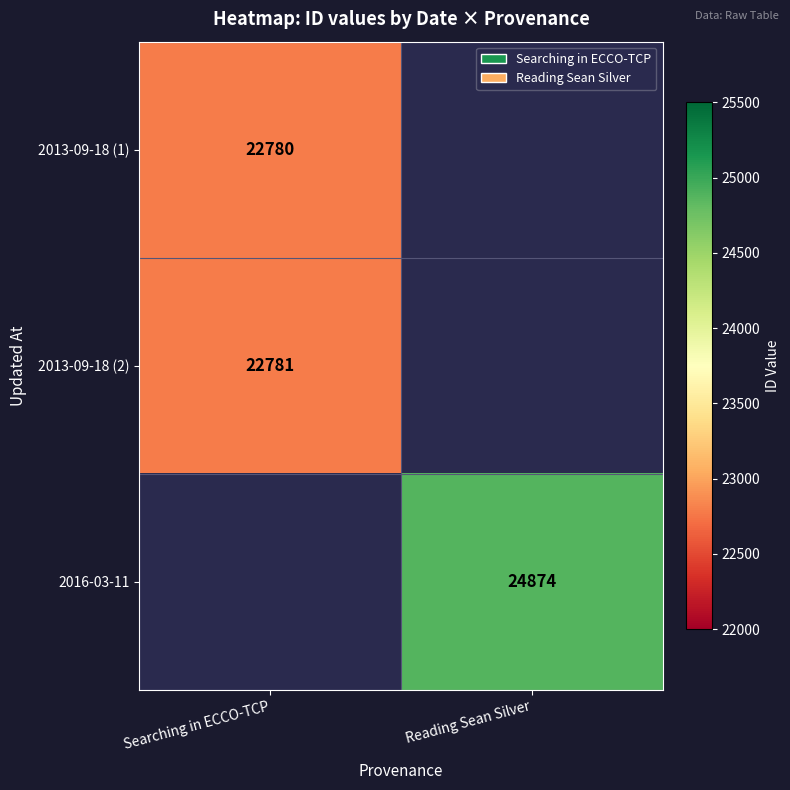

True or false: 2016-03-11 has a value of 12301 at Reading Sean Silver.

False